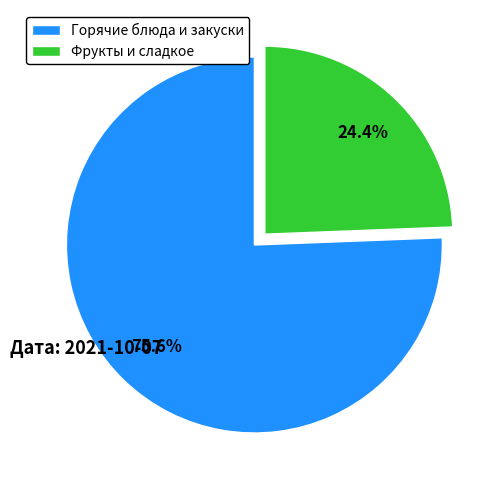

Is there any slice that represents more than half of the pie?

Yes